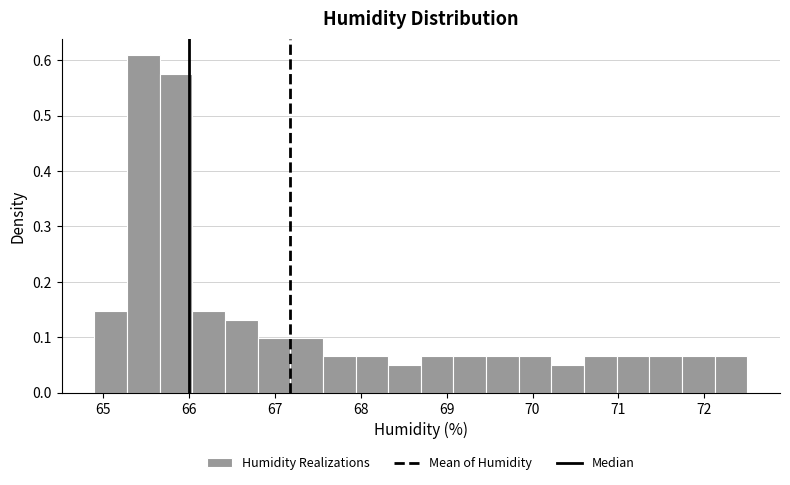

Around what value on the x-axis is the tallest bar? Give the approximate position of its centre, as read against the axis.

65.5